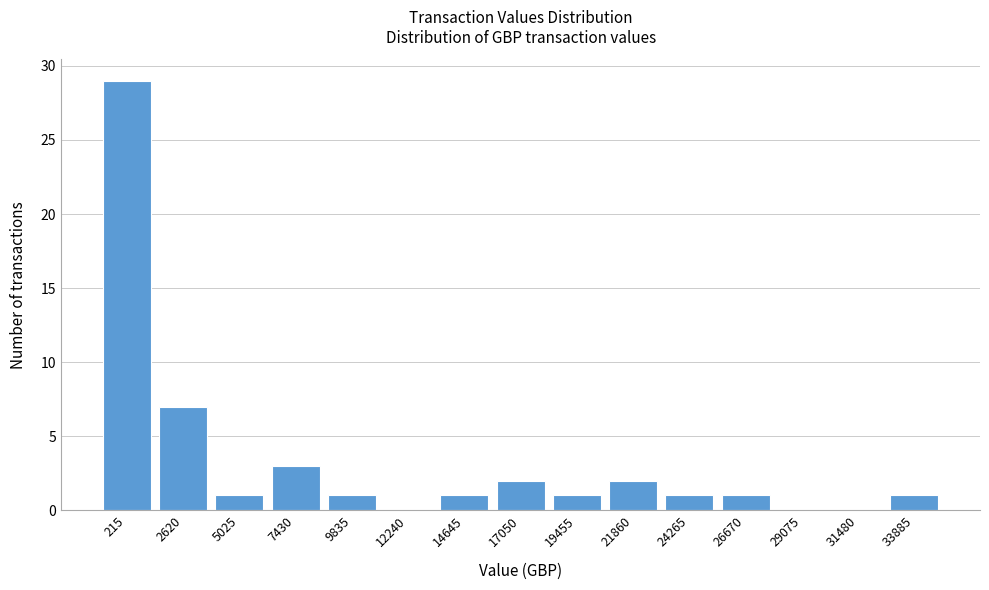

Reading right to left, transcribe all the data shown in this chart.

33885=1	31480=0	29075=0	26670=1	24265=1	21860=2	19455=1	17050=2	14645=1	12240=0	9835=1	7430=3	5025=1	2620=7	215=29